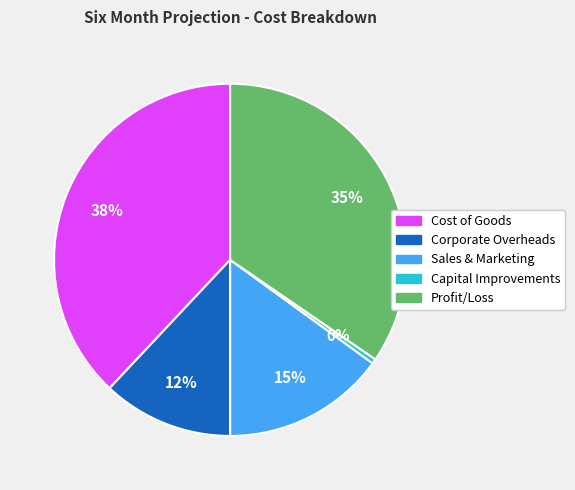

Is there any slice that represents more than half of the pie?

No